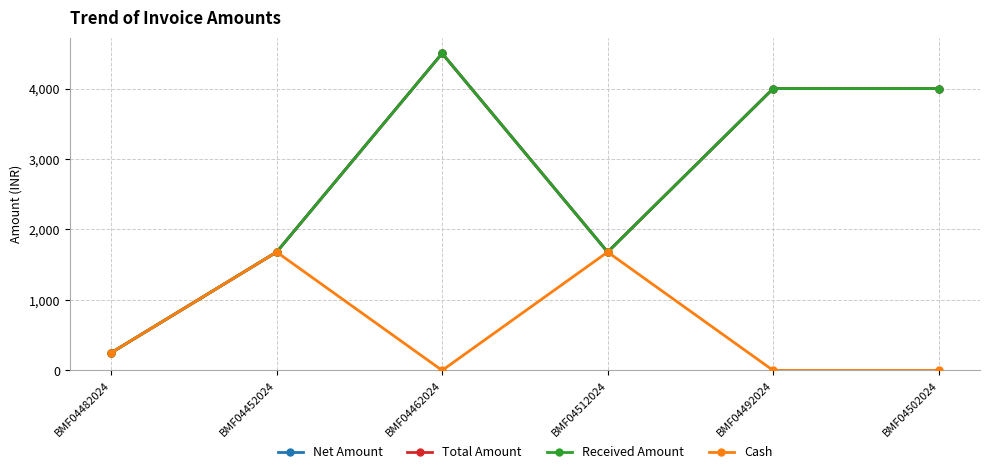

What is the label of the 4th point from the right?

BMF04462024